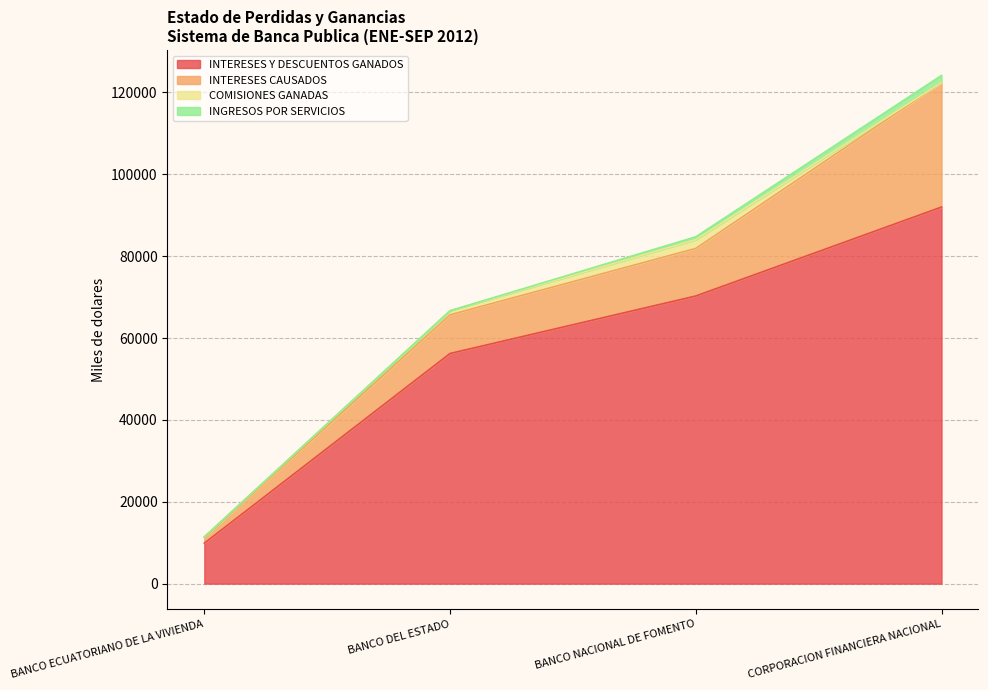

Between CORPORACION FINANCIERA NACIONAL and BANCO NACIONAL DE FOMENTO, which is larger?

CORPORACION FINANCIERA NACIONAL